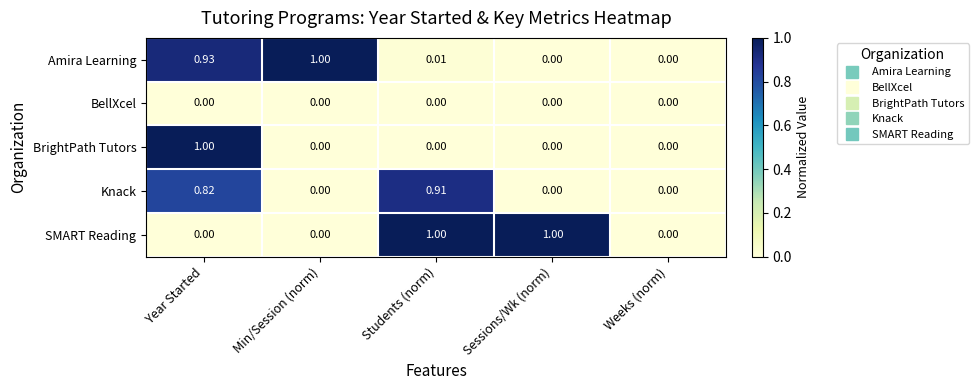

At which category is the sum across all series the highest?

Year Started